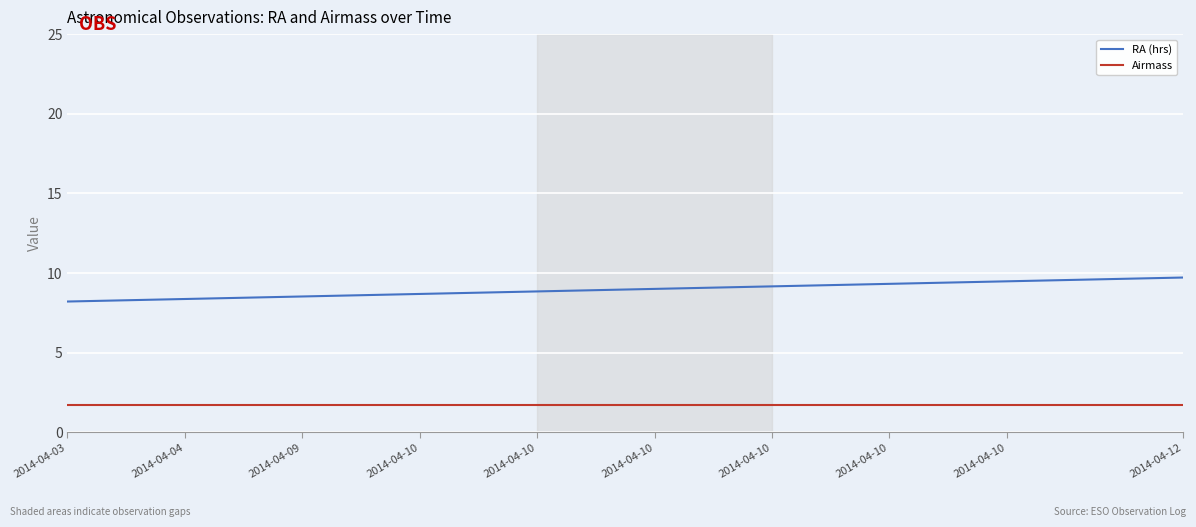

What is the sum of all RA (hrs) values?

179.3